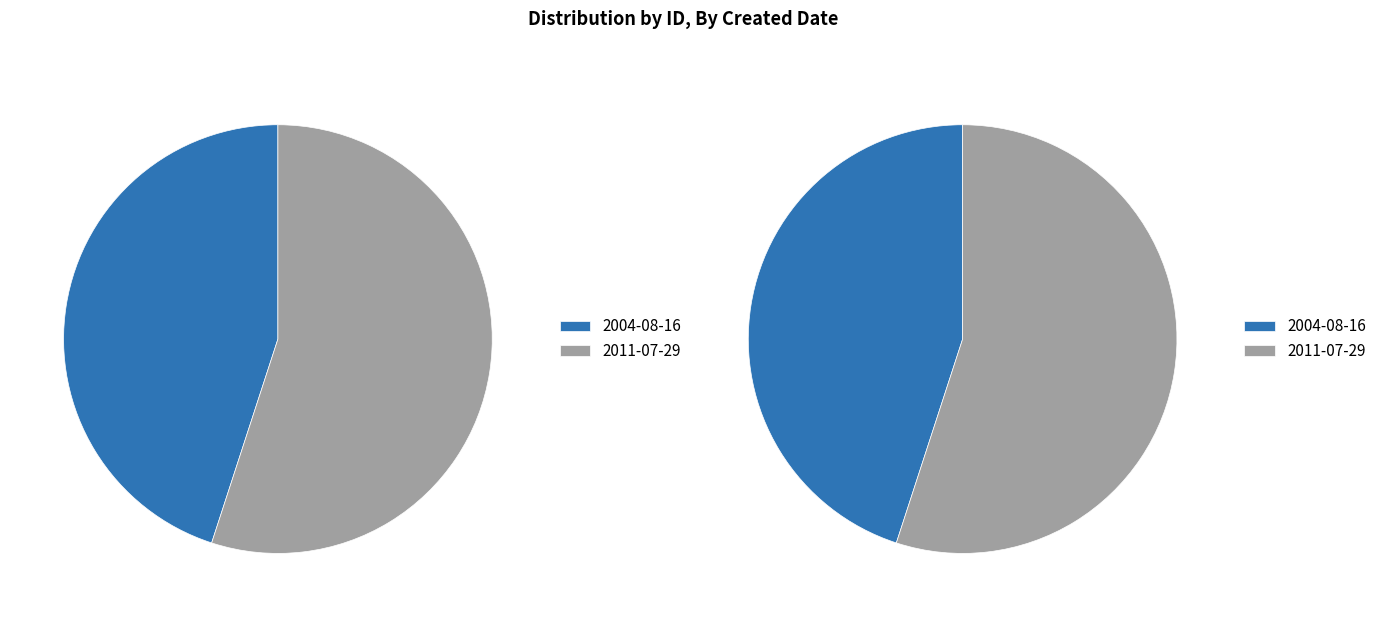

Which has a higher value, 2004-08-16 or 2011-07-29?

2011-07-29